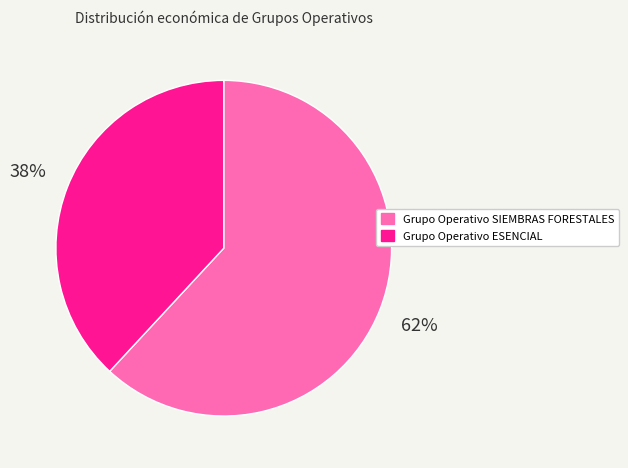

True or false: Grupo Operativo SIEMBRAS FORESTALES accounts for 68% of the total.

False